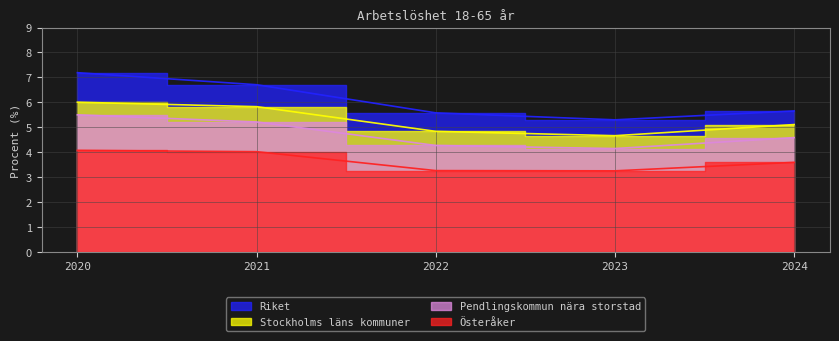

What is the total value across all series at 2020?

22.8